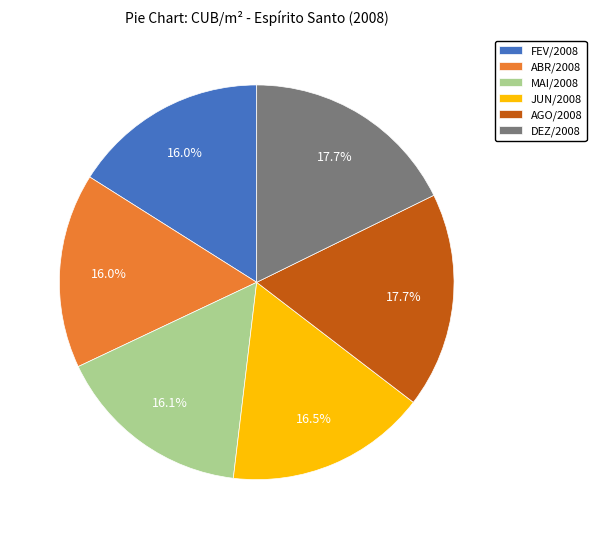

Is there any slice that represents more than half of the pie?

No